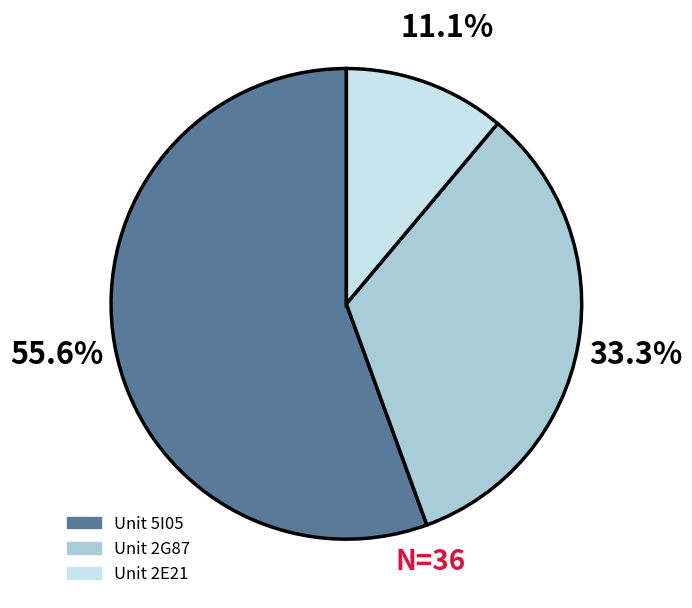

Between Unit 5I05 and Unit 2G87, which is larger?

Unit 5I05